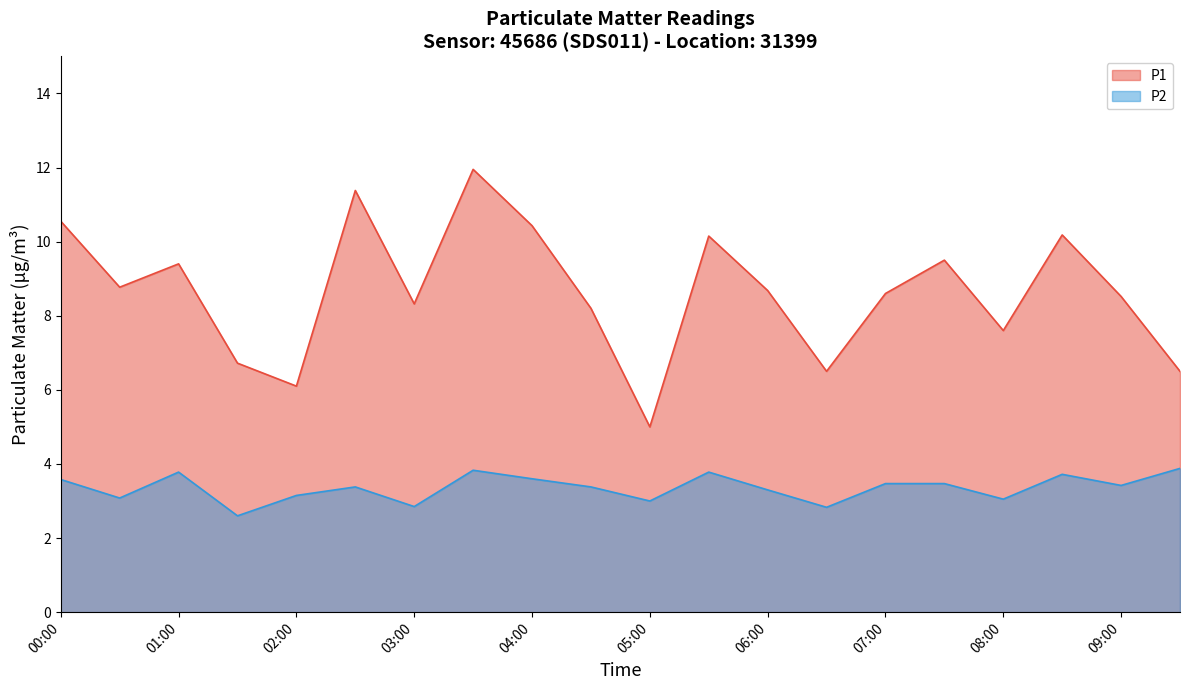

What is the lowest value of the P2 series?

2.6